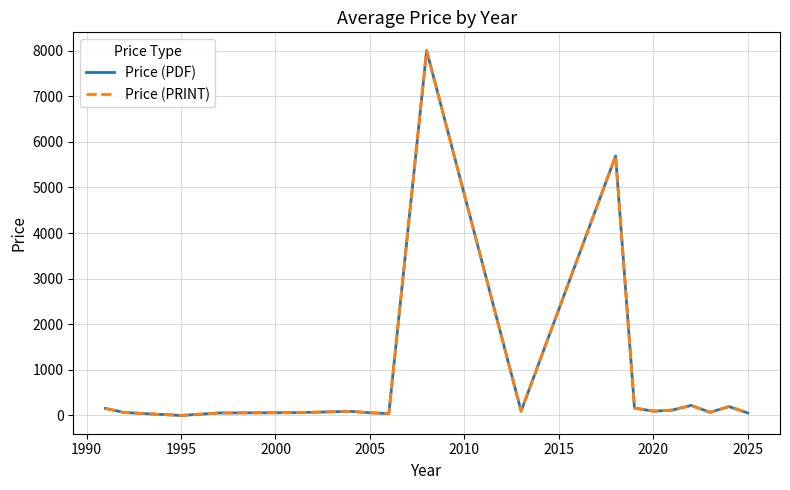

Does the chart display data point markers on the line(s)?

No